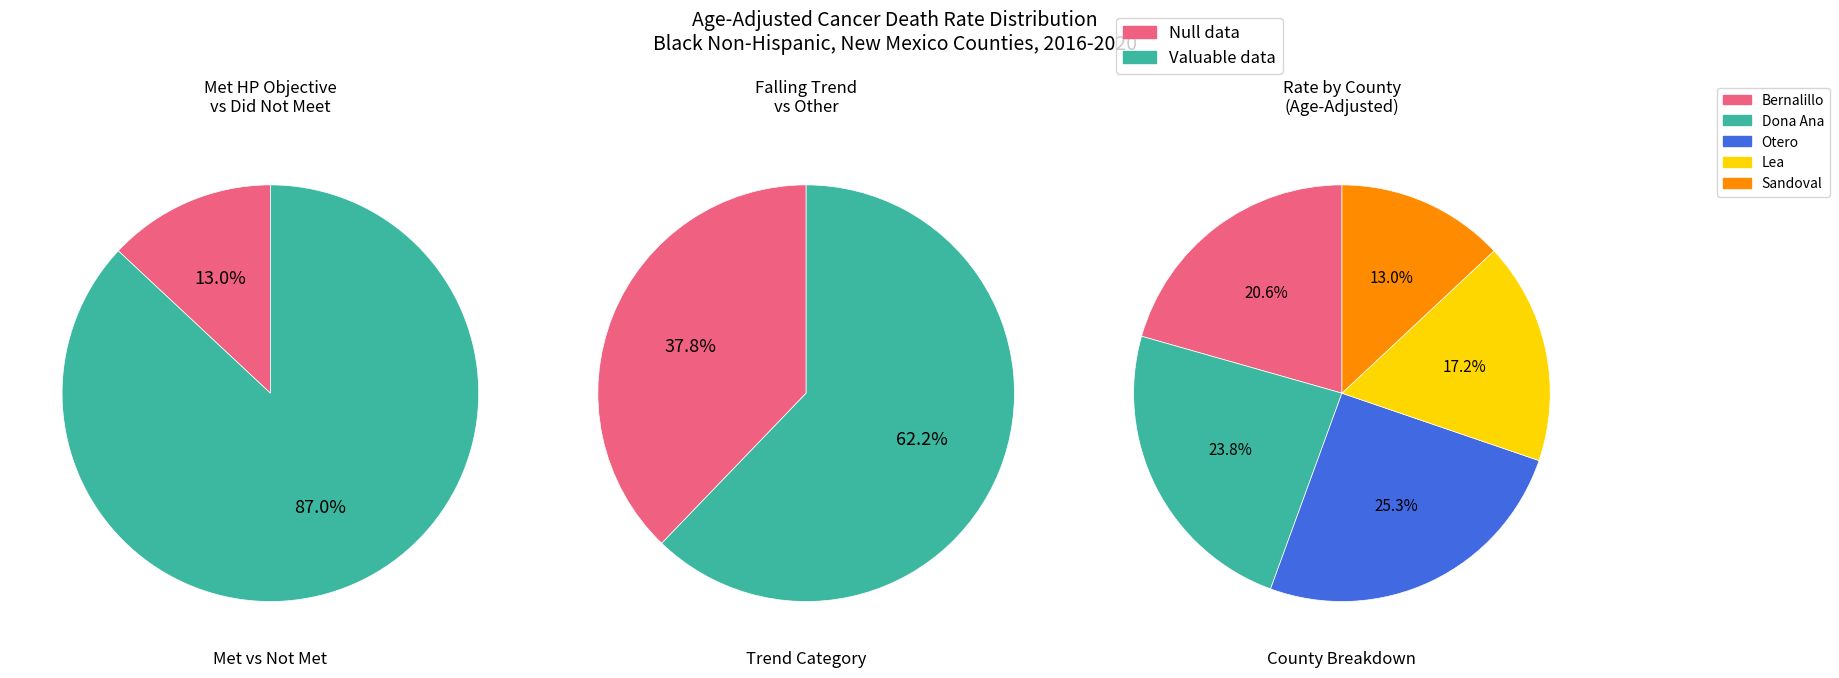

Does Otero County represent more than half of the total?

No